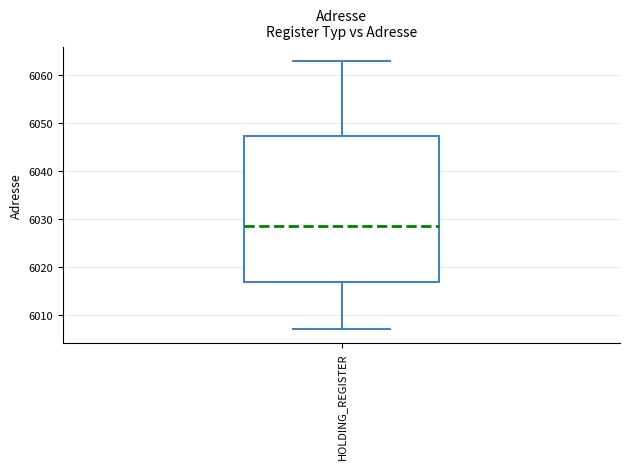

Where does the lower whisker of the box for HOLDING_REGISTER end on the y-axis? The values are not printed on the chart, so give them approximately, as read against the axis.

6007